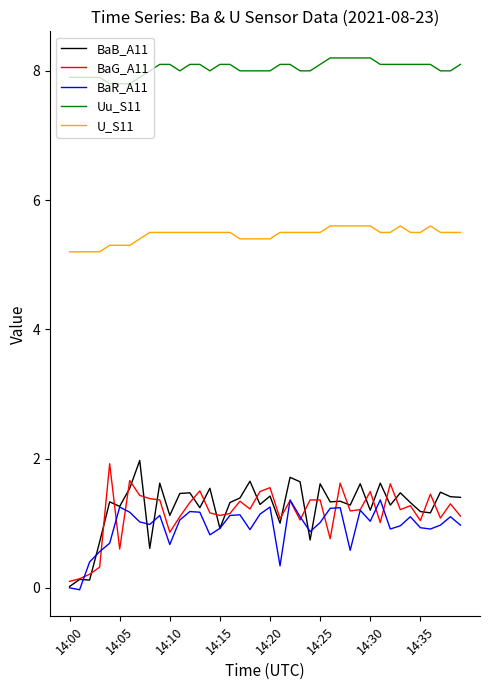

True or false: BaR_A11 and U_S11 cross at least once.

False